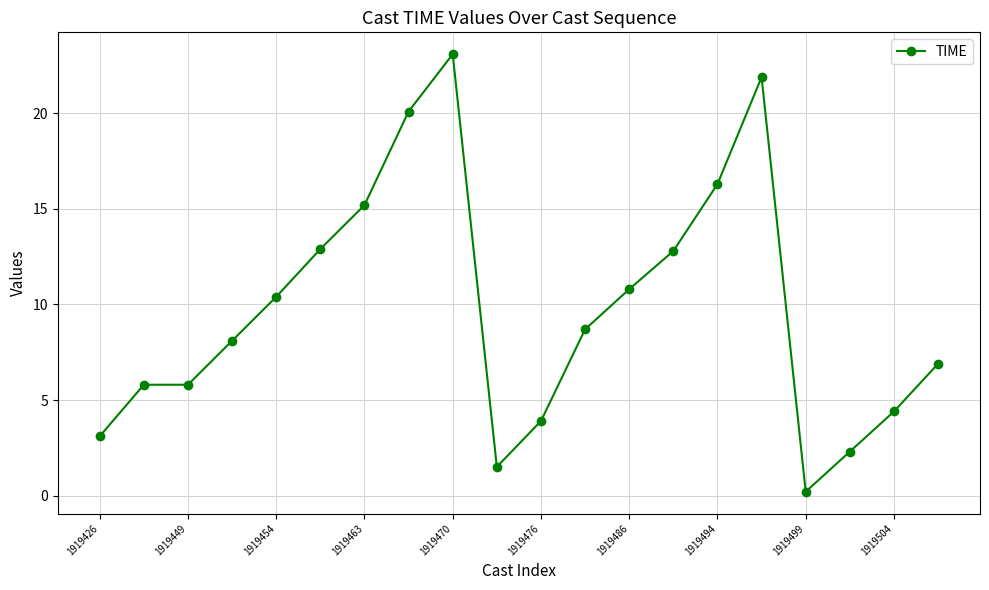

What is the value of the 19th point from the left?

4.4